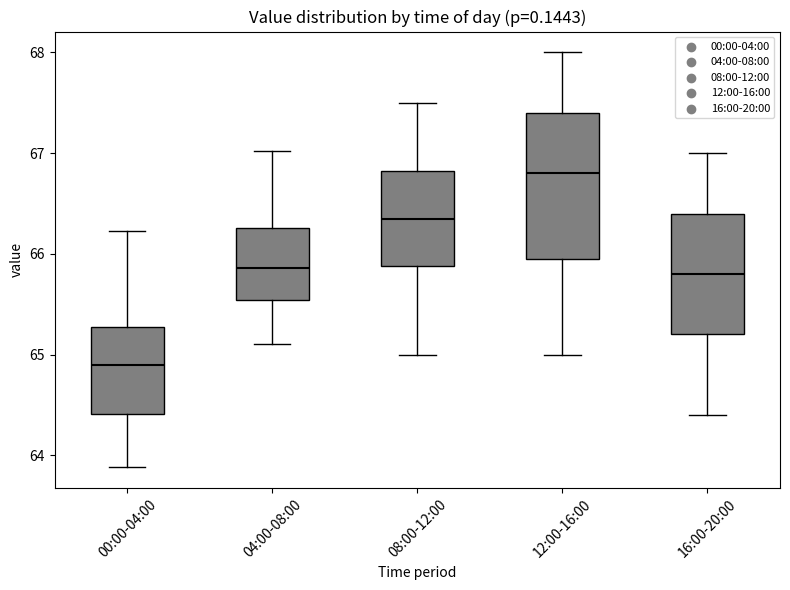

Reading left to right, read every box against the y-axis: the position of its median line, the range the box covers, and the ends of its whiskers. The values are not printed on the chart, so give them approximately, as read against the axis.

00:00-04:00: median 64.9, box 64.4 to 65.3, whiskers 63.9 to 66.2
04:00-08:00: median 65.9, box 65.5 to 66.3, whiskers 65.1 to 67.0
08:00-12:00: median 66.4, box 65.9 to 66.8, whiskers 65.0 to 67.5
12:00-16:00: median 66.8, box 66.0 to 67.4, whiskers 65.0 to 68.0
16:00-20:00: median 65.8, box 65.2 to 66.4, whiskers 64.4 to 67.0